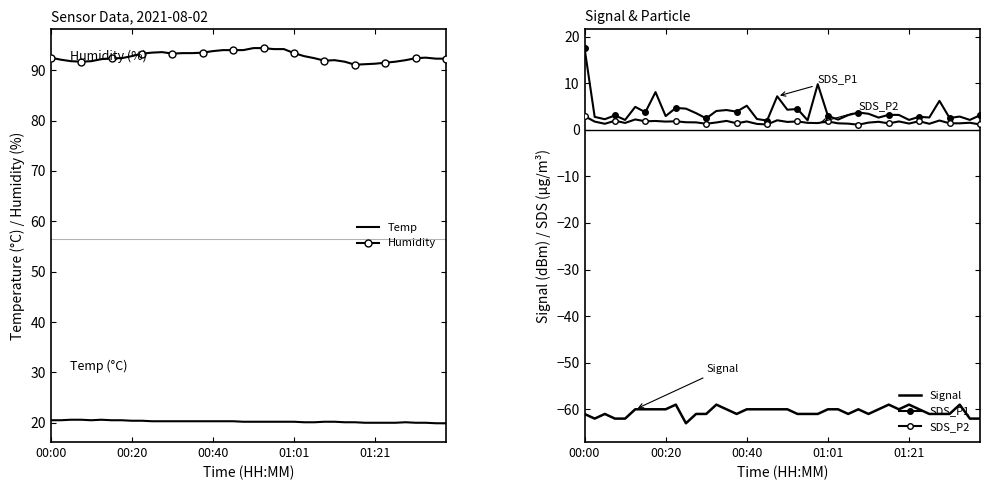

What is the lowest value of the Temp series?

19.9